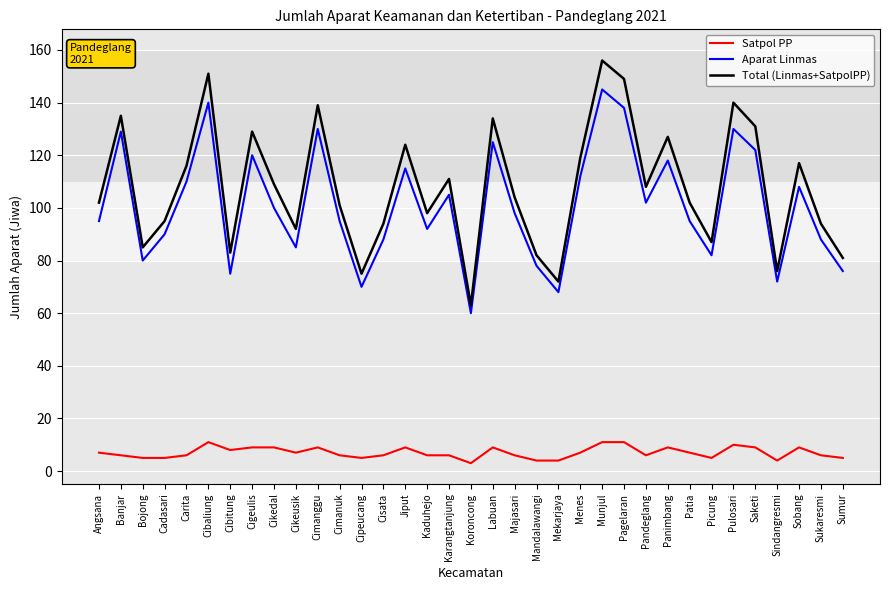

What is the difference between the second highest and minimum values in the Aparat Linmas series?

80